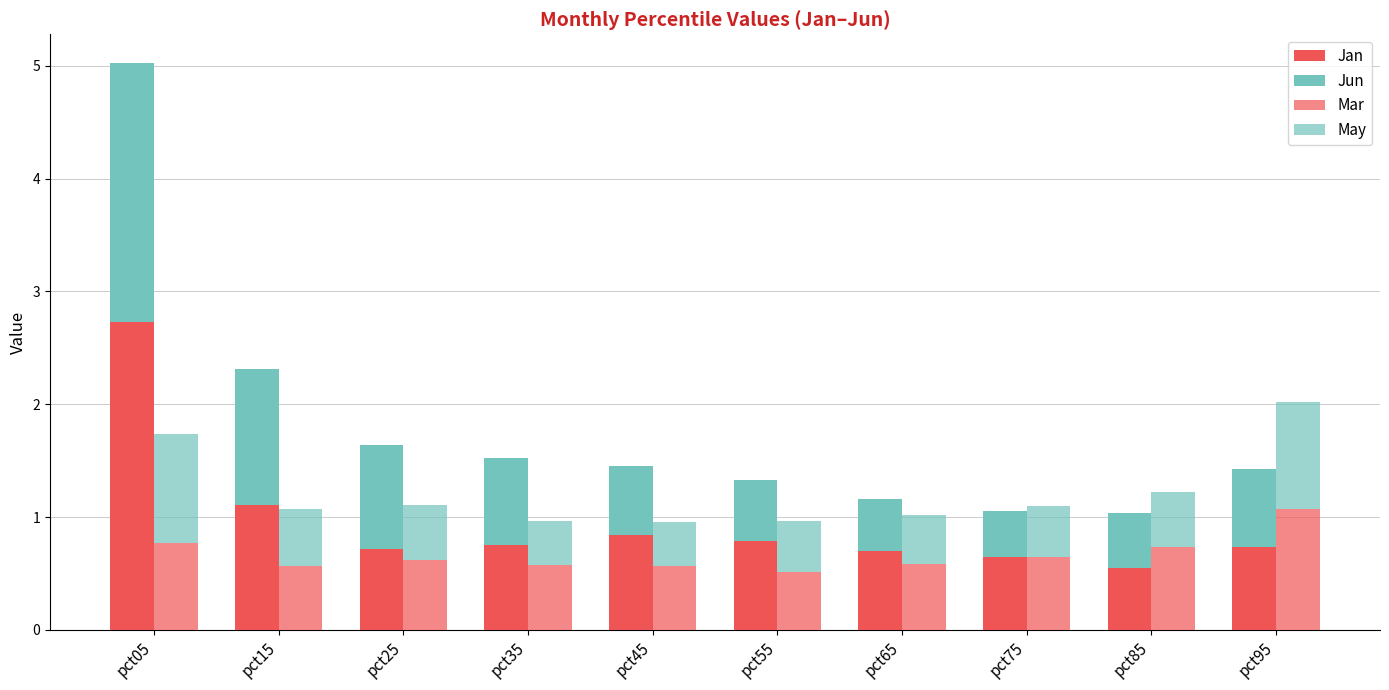

What are all the series names shown in the legend?

Jan, Jun, Mar, May